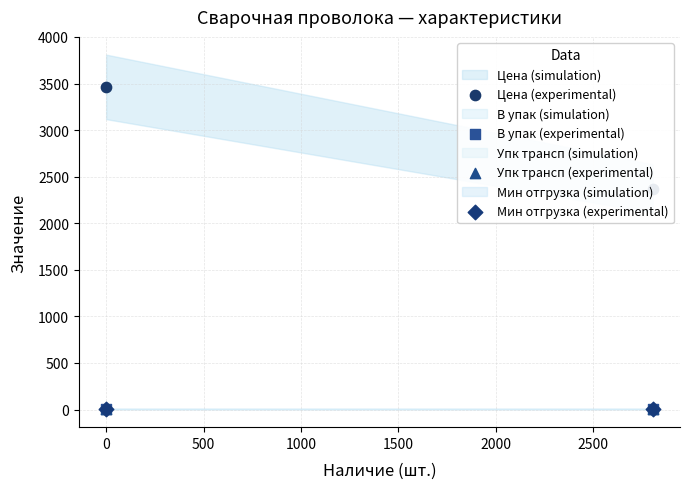

Is the value of Упк трансп (experimental) at 0 greater than the value of В упак (experimental) at 0?

No